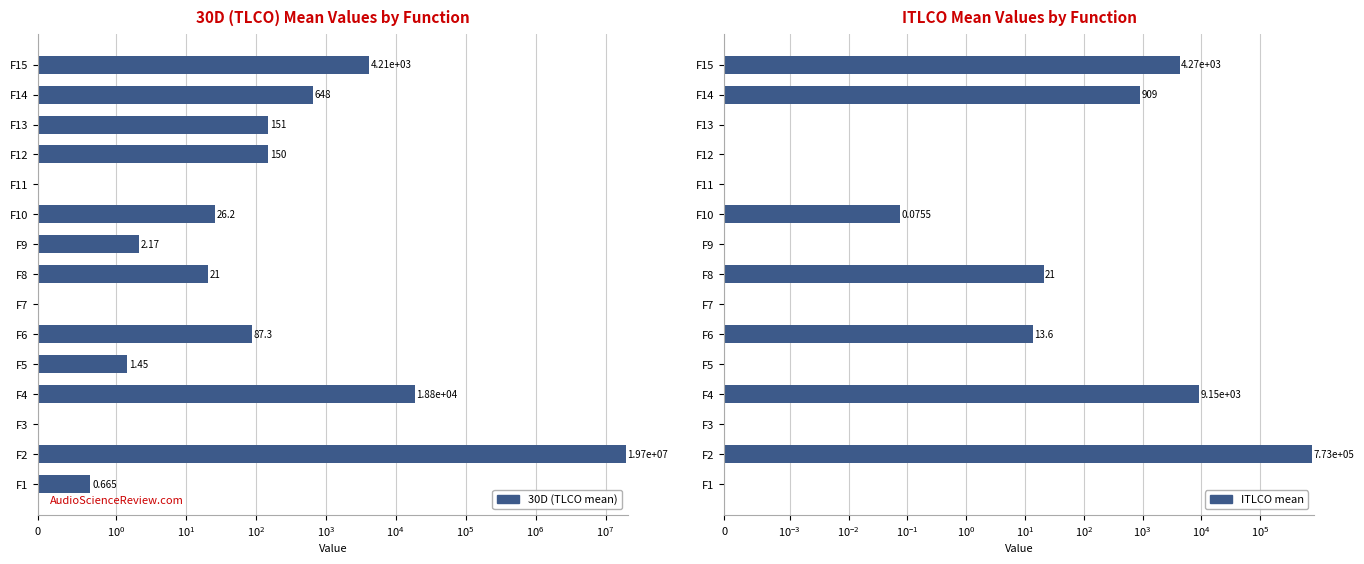

Are the bars grouped side by side (vs. stacked)?

Yes